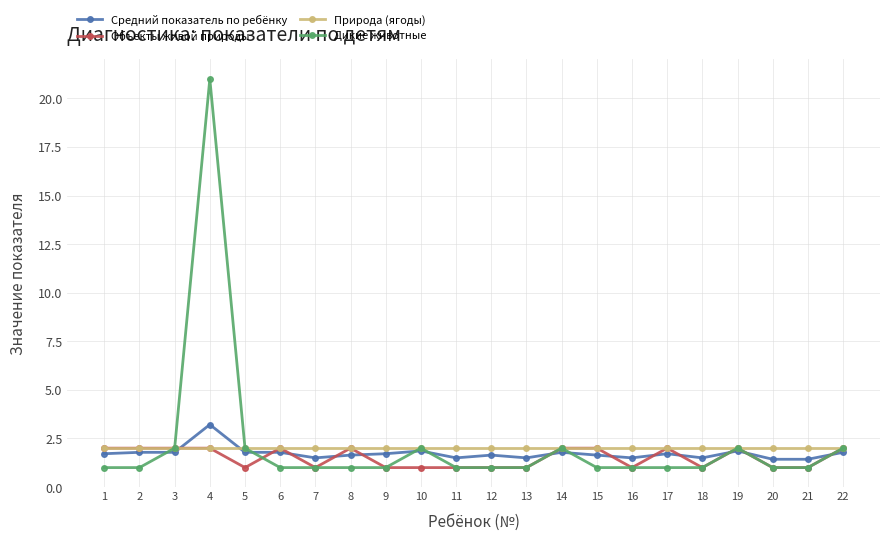

What value does the Средний показатель по ребёнку series have at 17?

1.7